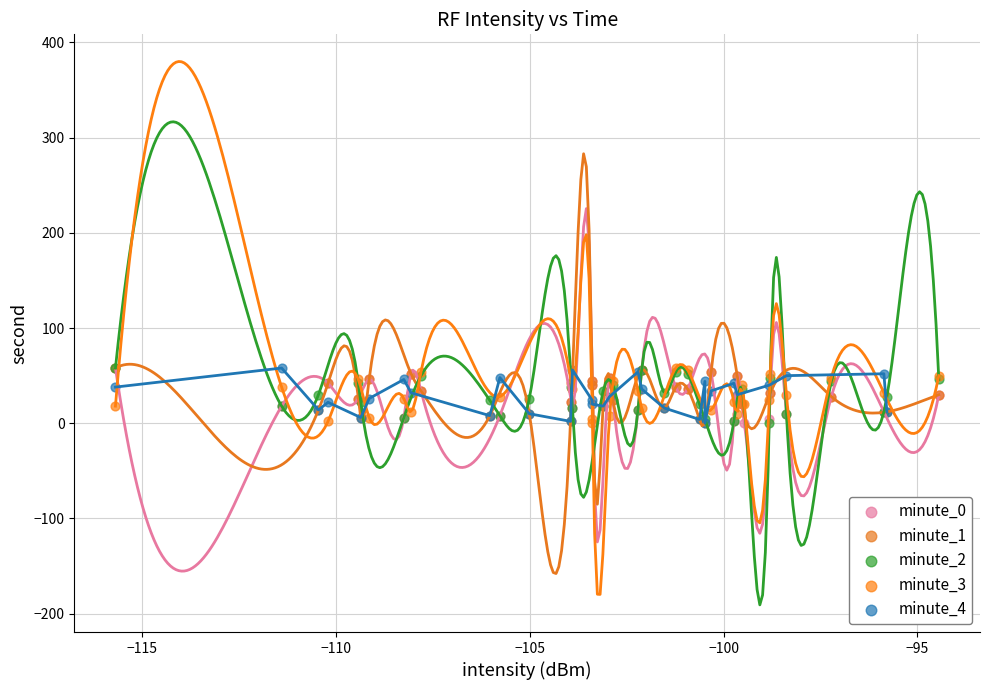

What are all the series names shown in the legend?

minute_0, minute_1, minute_2, minute_3, minute_4